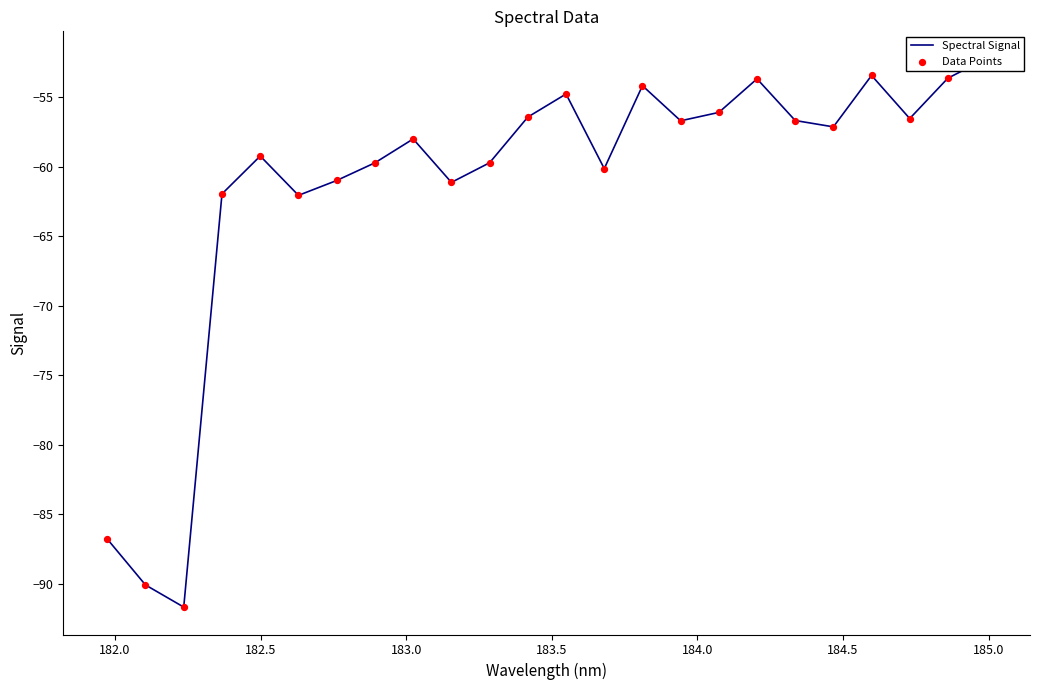

Which series has the largest total across all categories?

Spectral Signal